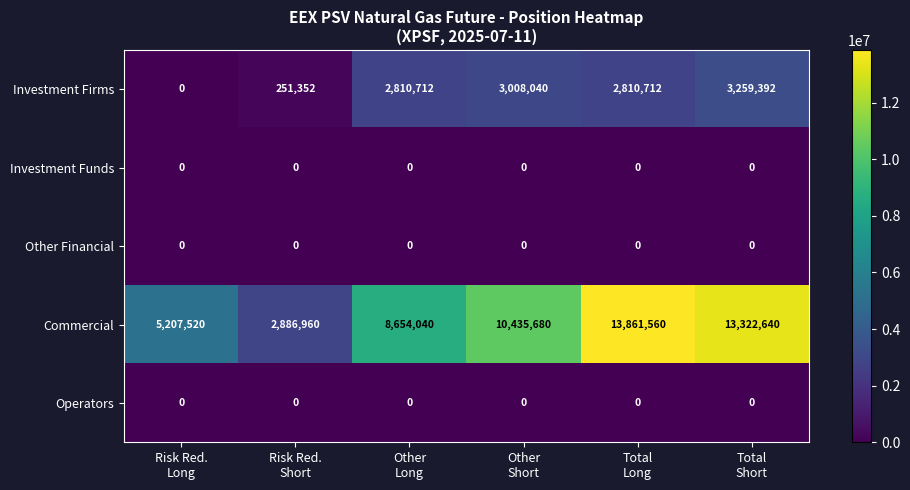

Which series has the largest total across all categories?

Commercial